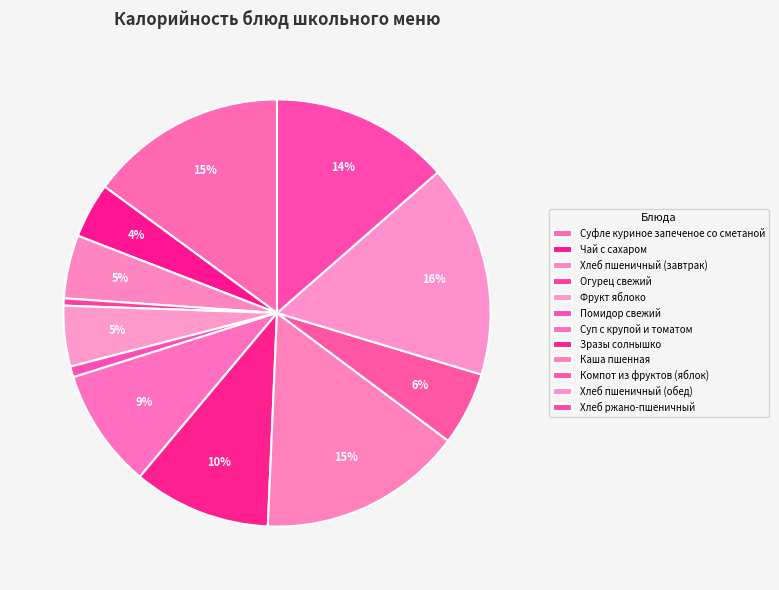

What is the smallest slice in the pie chart?

Огурец свежий